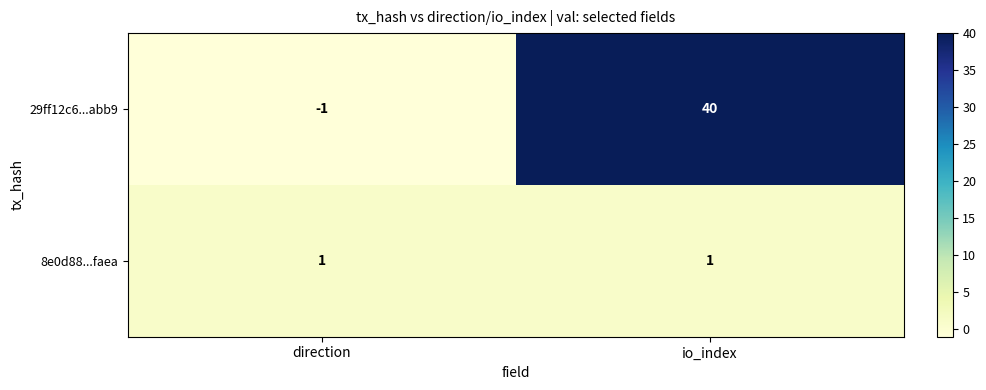

What is the difference between the maximum and minimum values in the 29ff12c6...abb9 series?

41